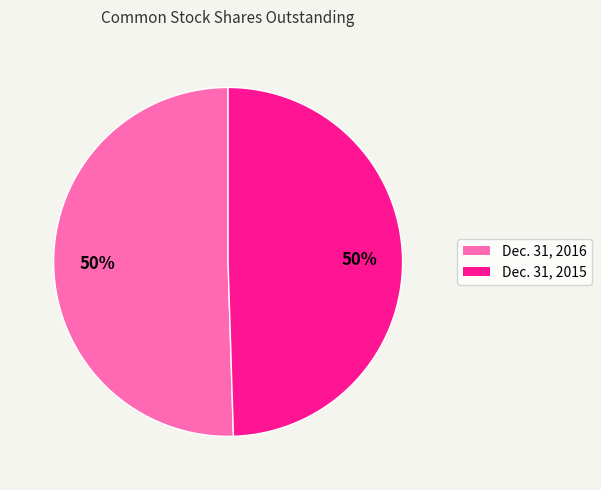

Approximately how many times larger is the value at Dec. 31, 2015 compared to Dec. 31, 2016?

1.0